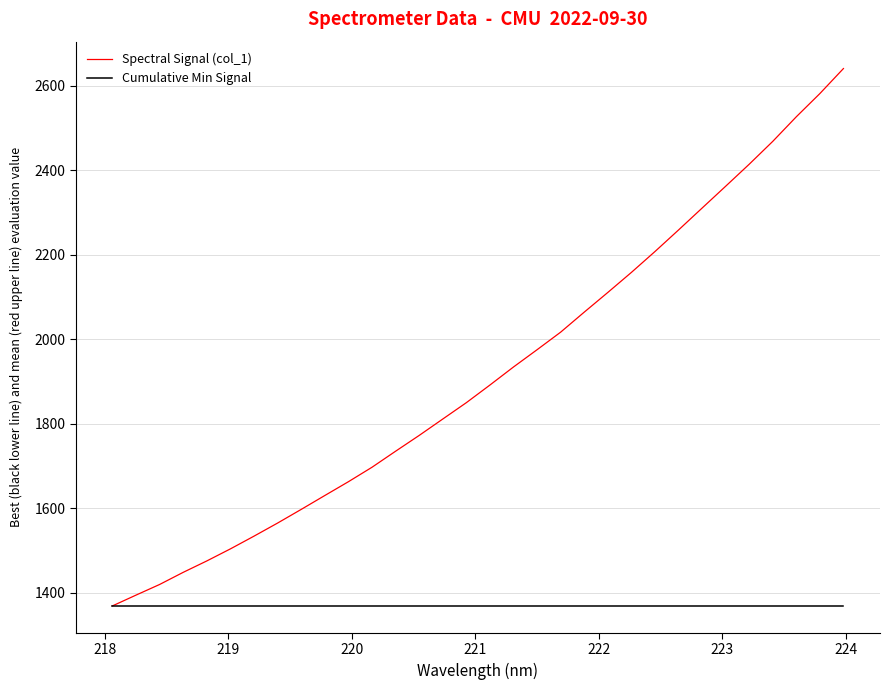

What is the sum of all Cumulative Min Signal values?

43795.7